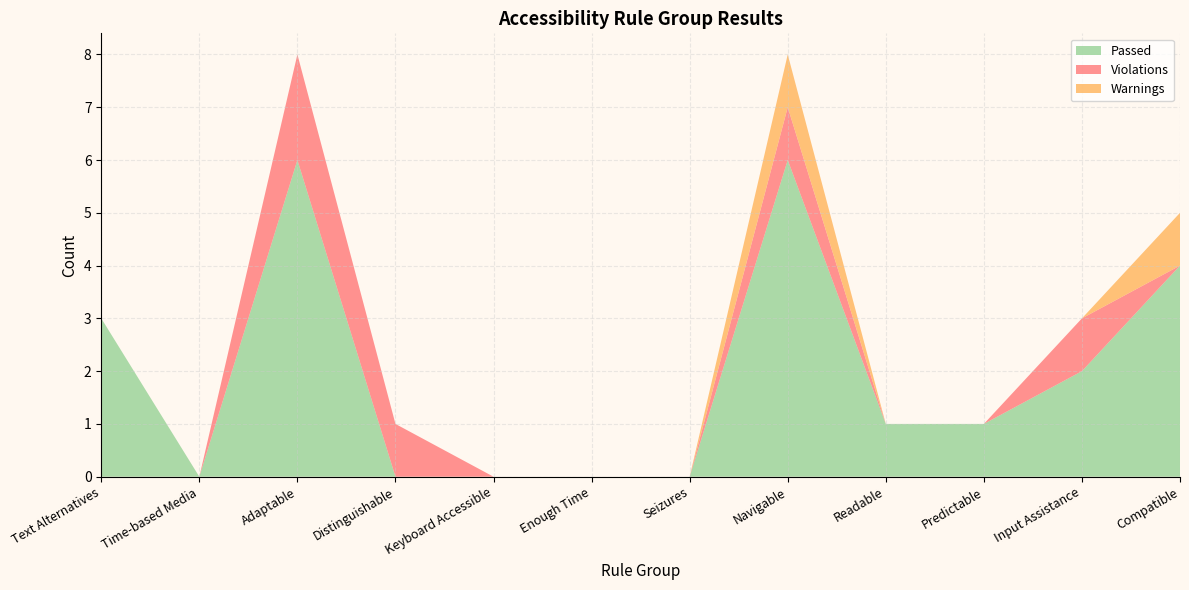

Reading left to right, what are all the values shown in this chart?

Passed: 3	0	6	0	0	0	0	6	1	1	2	4
Violations: 0	0	2	1	0	0	0	1	0	0	1	0
Warnings: 0	0	0	0	0	0	0	1	0	0	0	1